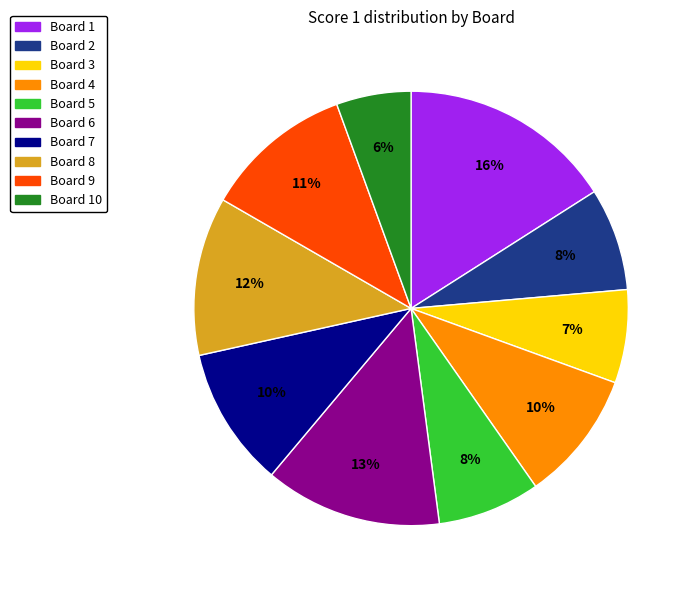

To the nearest percent, what is the average slice percentage?

10%